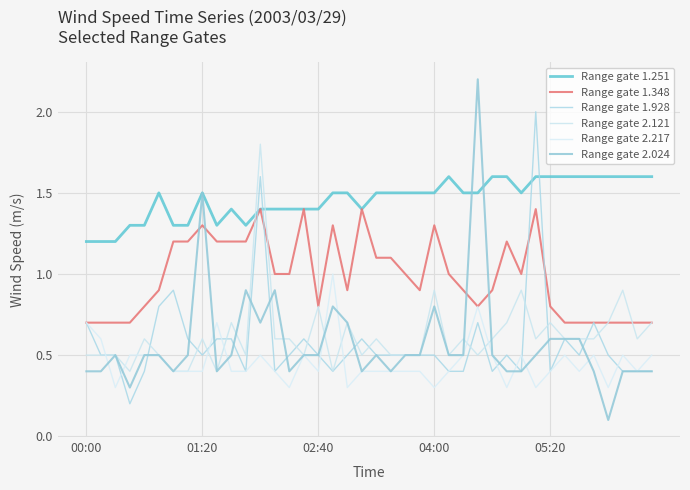

Does the chart display data point markers on the line(s)?

No